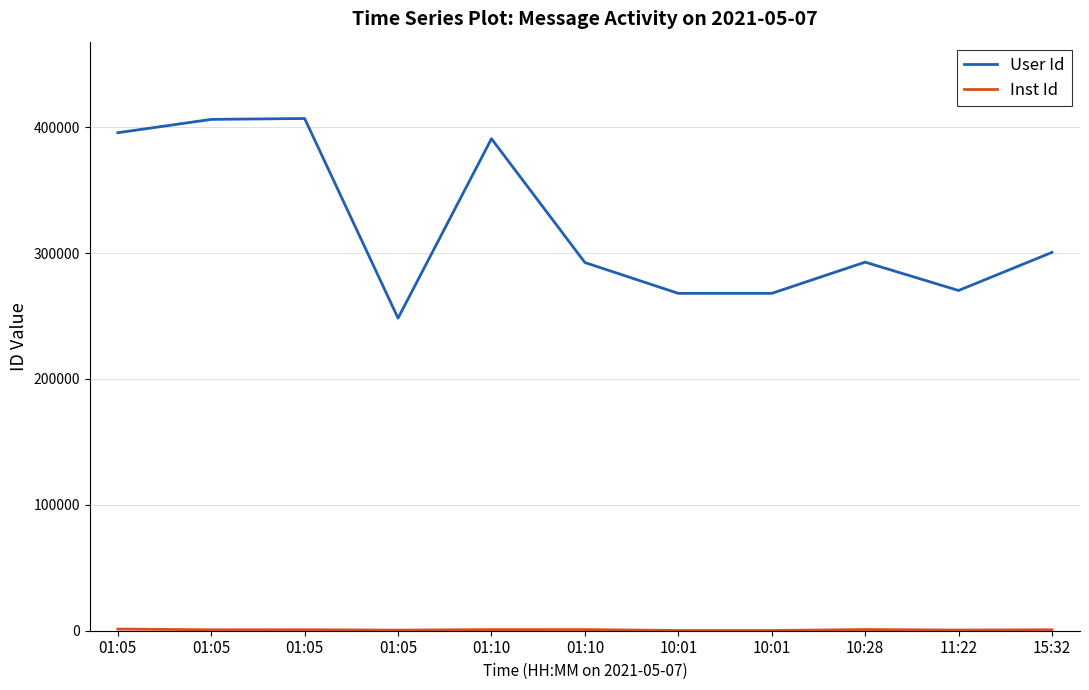

Is this an area chart (filled region under the line)?

No